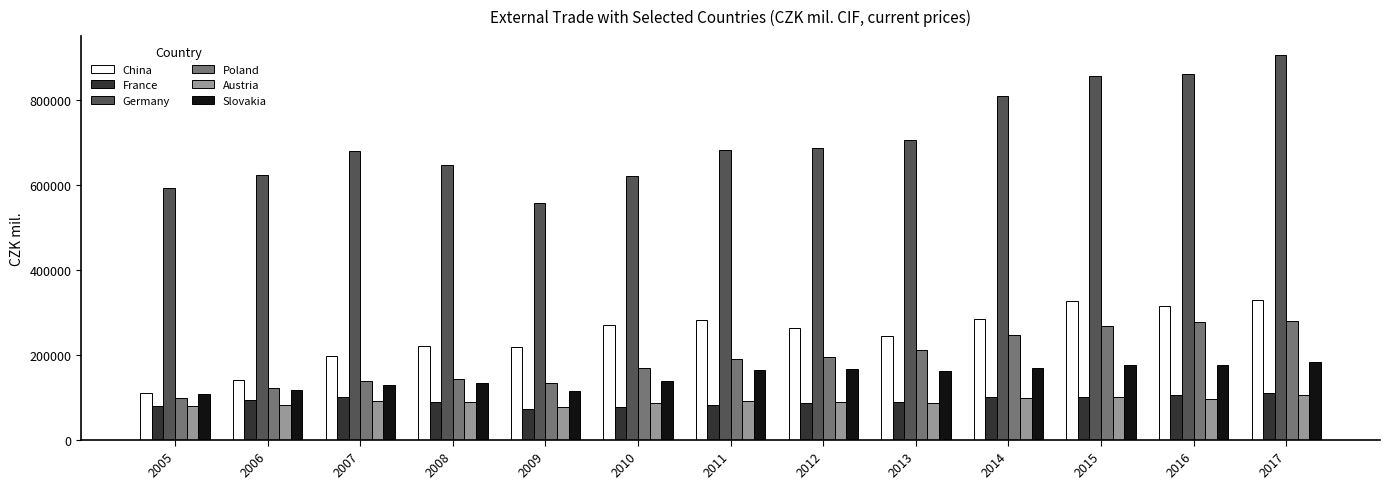

Is the value of Poland at 2006 greater than the value of Austria at 2017?

Yes